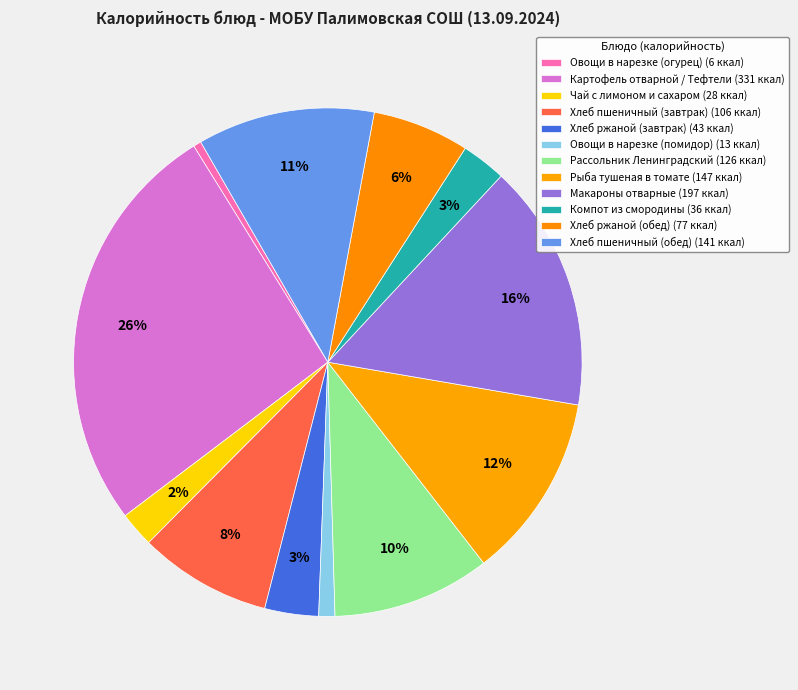

Rank the categories by value from lowest to highest.

Овощи в нарезке (огурец), Овощи в нарезке (помидор), Чай с лимоном и сахаром, Компот из смородины, Хлеб ржаной (завтрак), Хлеб ржаной (обед), Хлеб пшеничный (завтрак), Рассольник Ленинградский, Хлеб пшеничный (обед), Рыба тушеная в томате, Макароны отварные, Картофель отварной / Тефтели